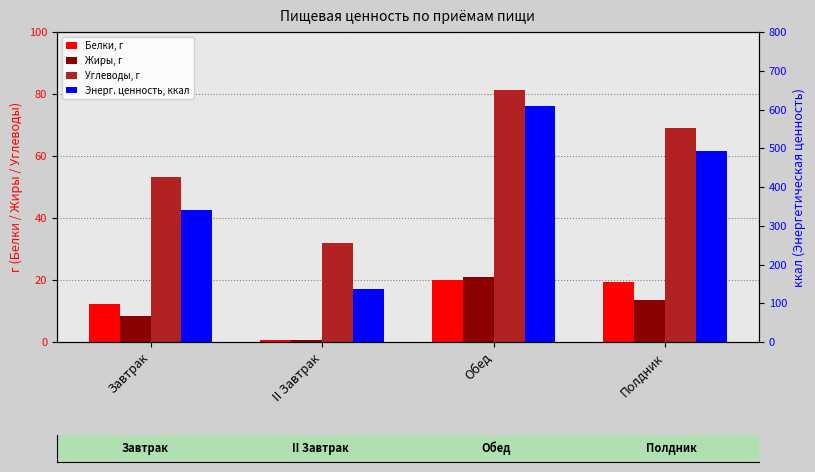

Reading left to right, transcribe all the data shown in this chart.

Белки, г: Завтрак=12.3	II Завтрак=0.7	Обед=20.0	Полдник=19.3
Жиры, г: Завтрак=8.5	II Завтрак=0.5	Обед=21.1	Полдник=13.5
Углеводы, г: Завтрак=53.3	II Завтрак=31.9	Обед=81.3	Полдник=69.0
Энерг. ценность, ккал: Завтрак=339.7	II Завтрак=137.0	Обед=607.9	Полдник=492.9